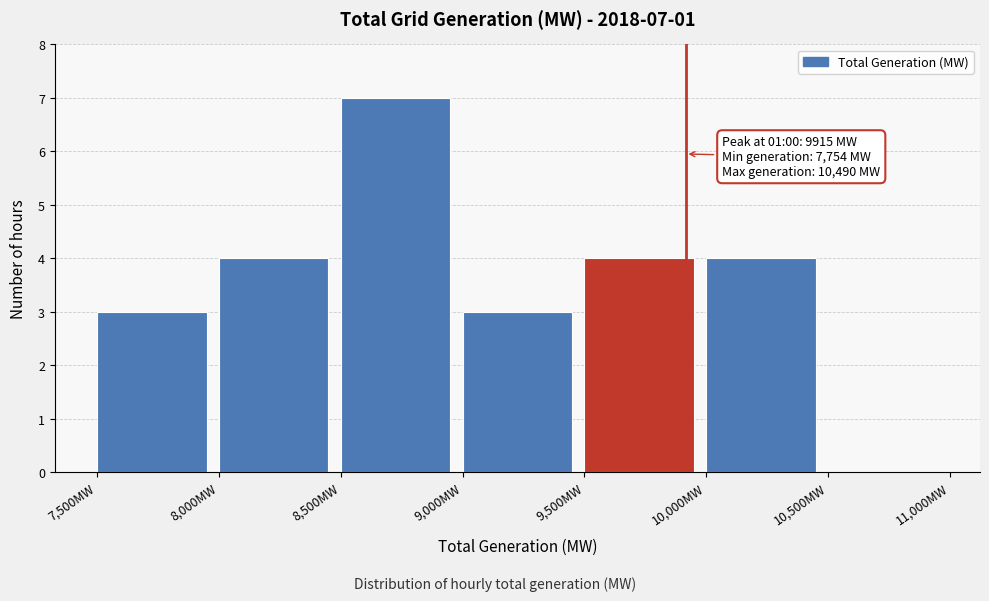

Which range on the x-axis has the tallest bar?

8500 to 9000